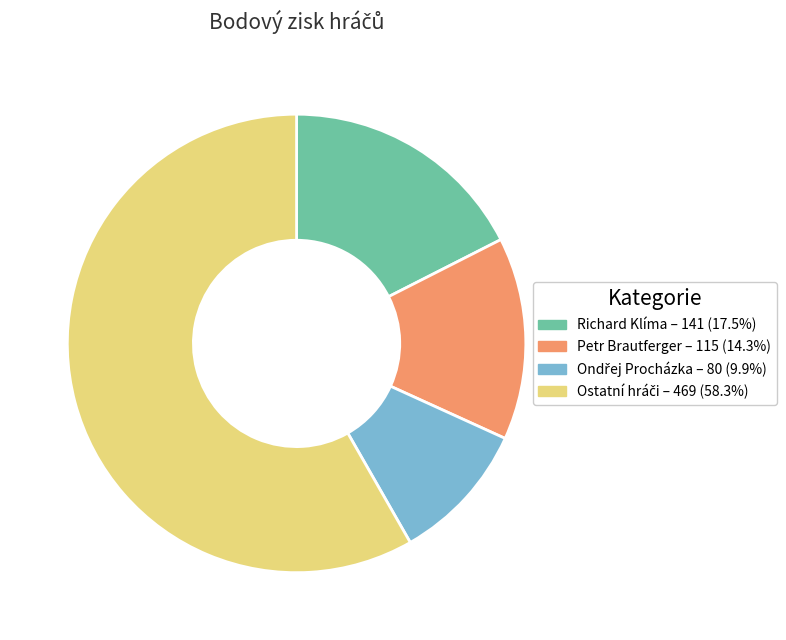

Is there any slice that represents more than half of the pie?

Yes